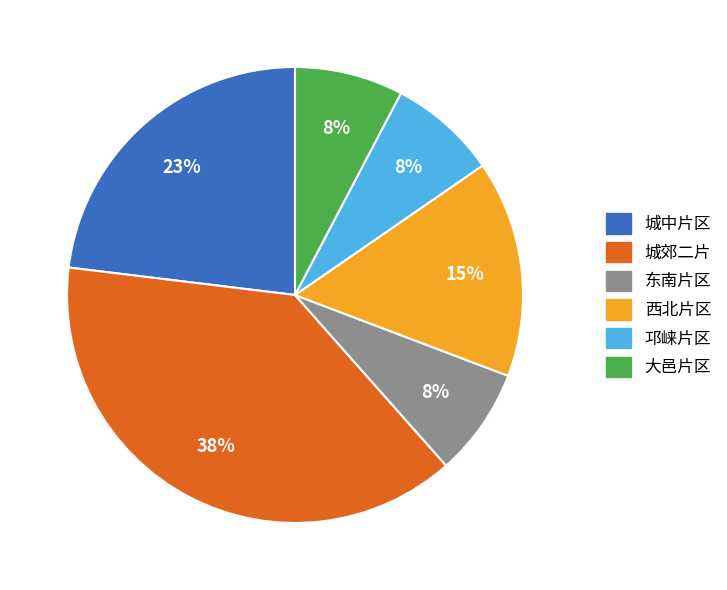

True or false: 邛崃片区 accounts for 1% of the total.

False